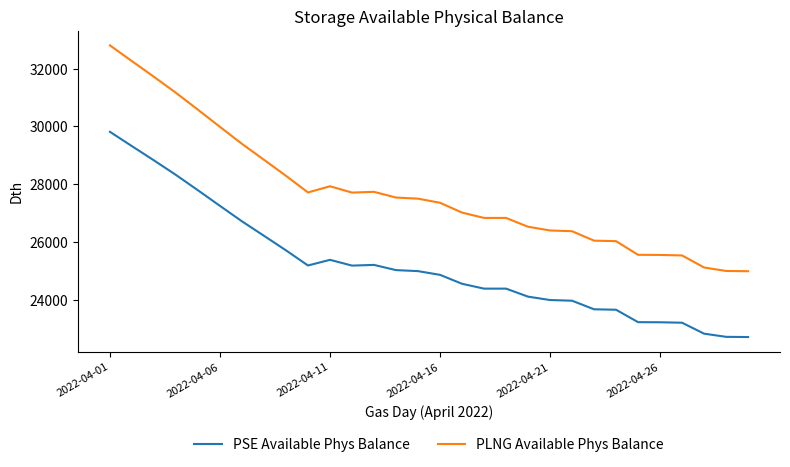

What is the greatest value displayed?

32803.2